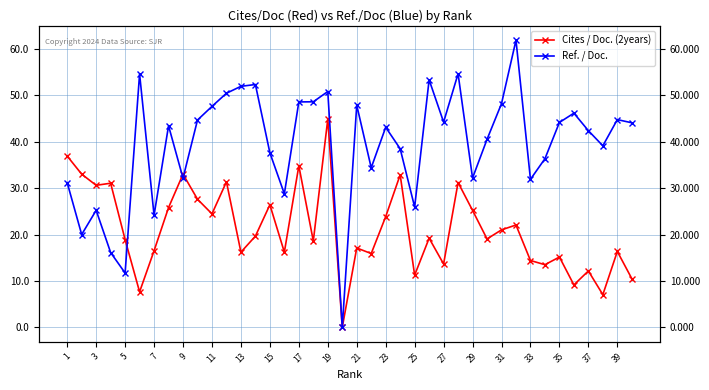

At which label does Cites / Doc. (2years) first exceed 19?

1